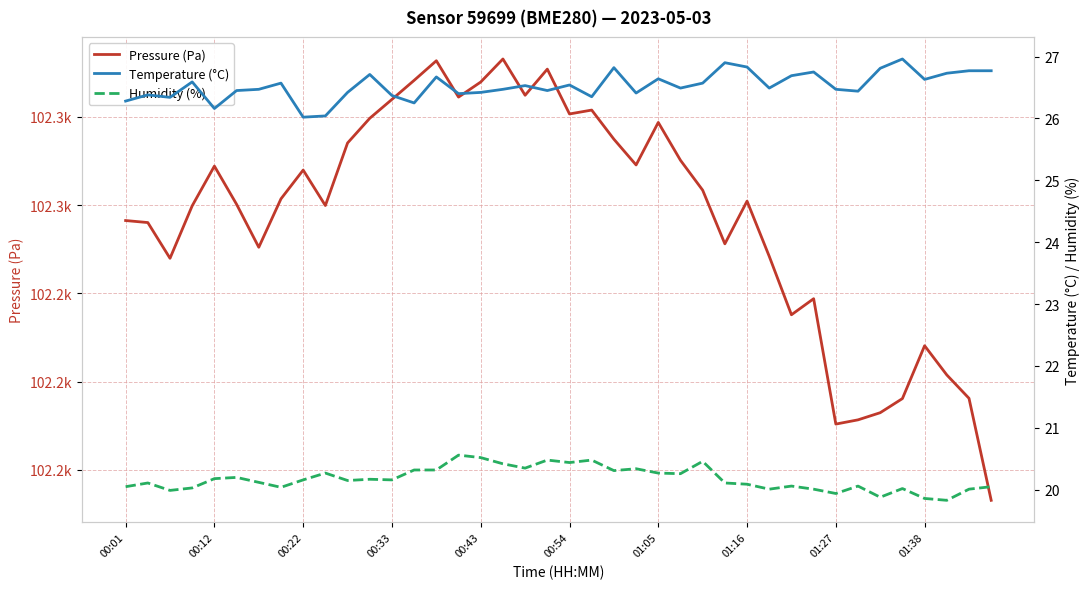

True or false: Humidity (%) and Temperature (°C) cross at least once.

False